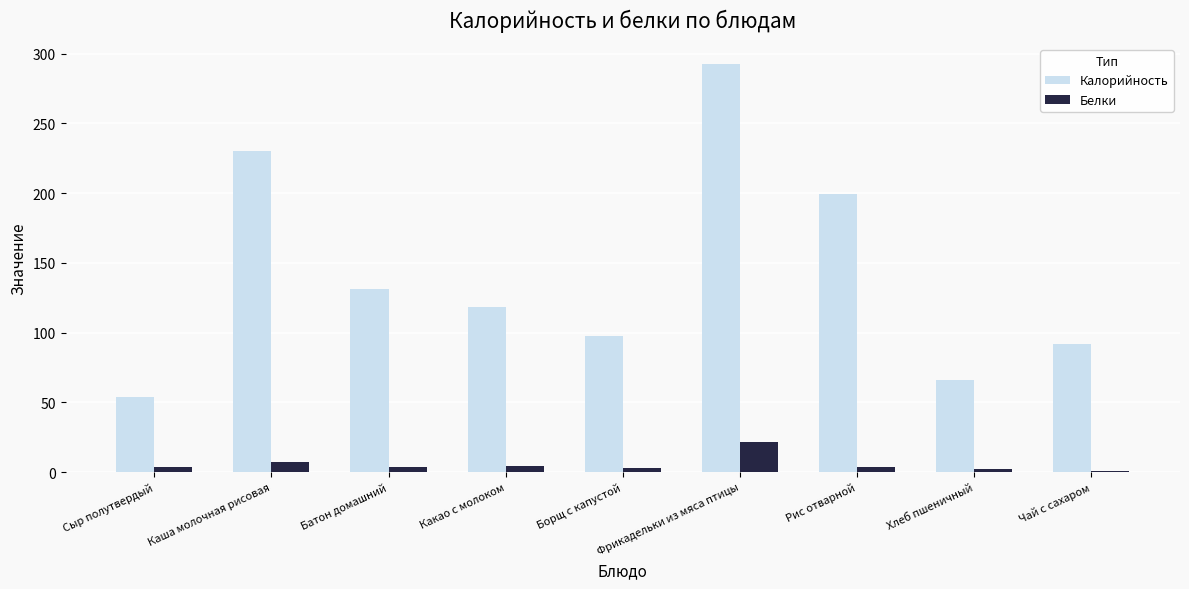

At which category is the sum across all series the highest?

Фрикадельки из мяса птицы